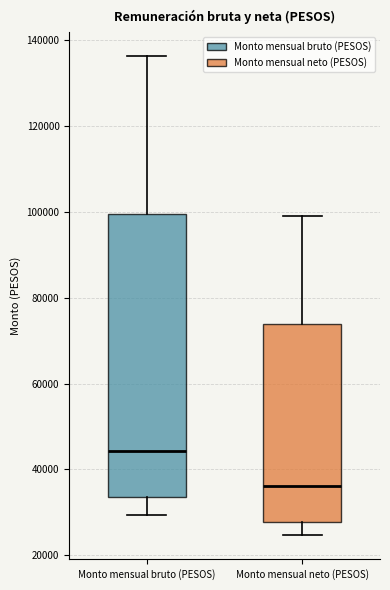

Comparing the boxes themselves (not the whiskers), which one is the tallest?

Monto mensual bruto (PESOS)